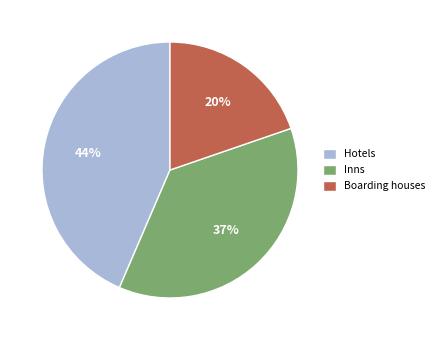

Is there a majority slice in this chart?

No